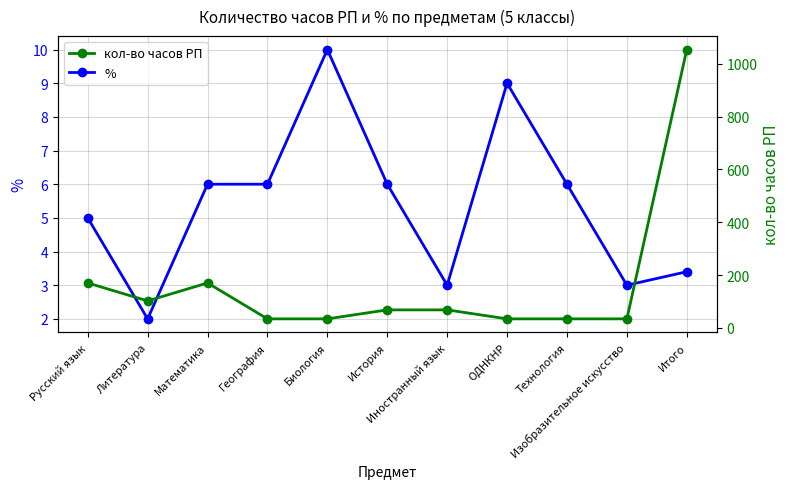

Reading left to right, list all the values displayed in this chart.

%: 5.0	2.0	6.0	6.0	10.0	6.0	3.0	9.0	6.0	3.0	3.4
кол-во часов РП: 170.0	102.0	170.0	34.0	34.0	68.0	68.0	34.0	34.0	34.0	1054.0